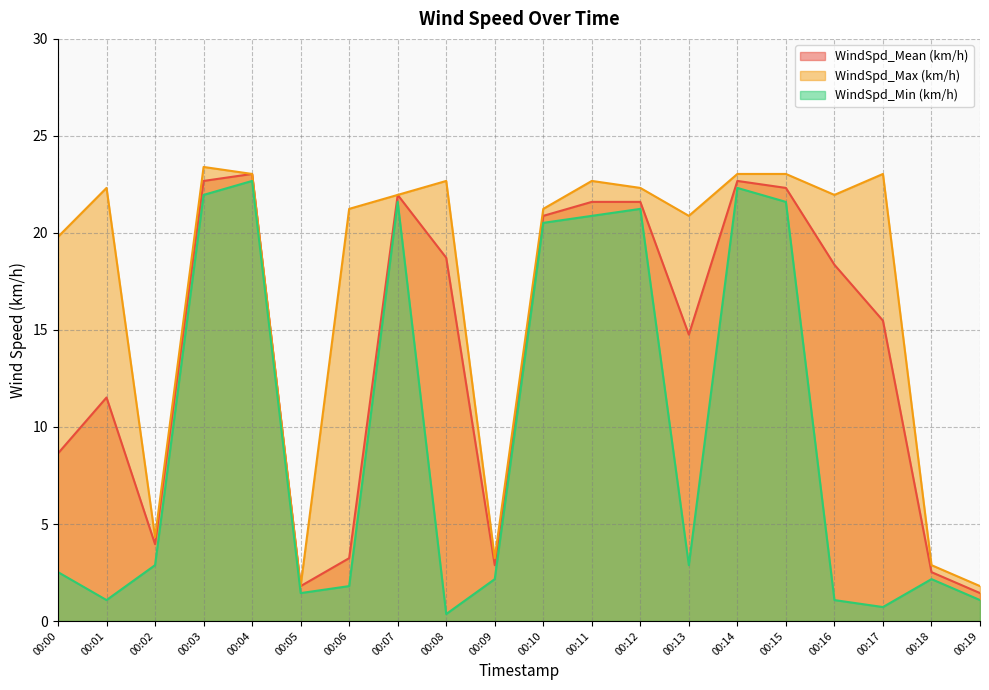

At 00:18, list the series in order from smallest to largest.

WindSpd_Min (km/h), WindSpd_Mean (km/h), WindSpd_Max (km/h)